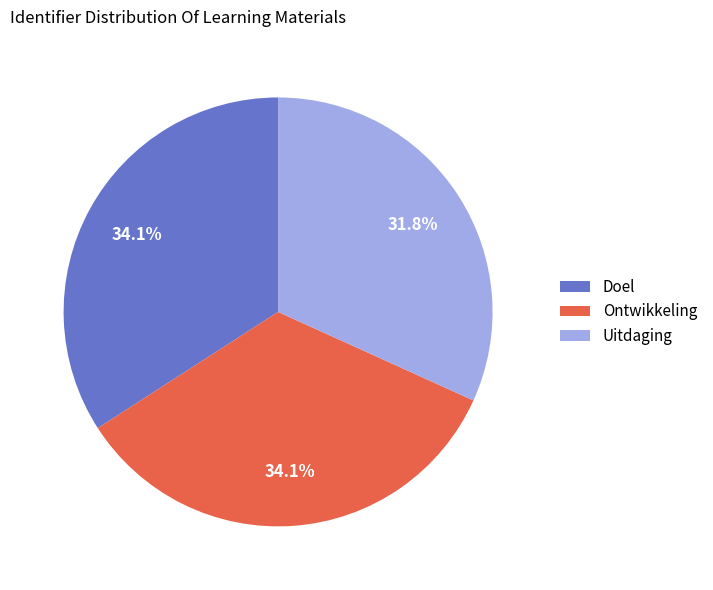

What is the smallest slice in the pie chart?

Uitdaging